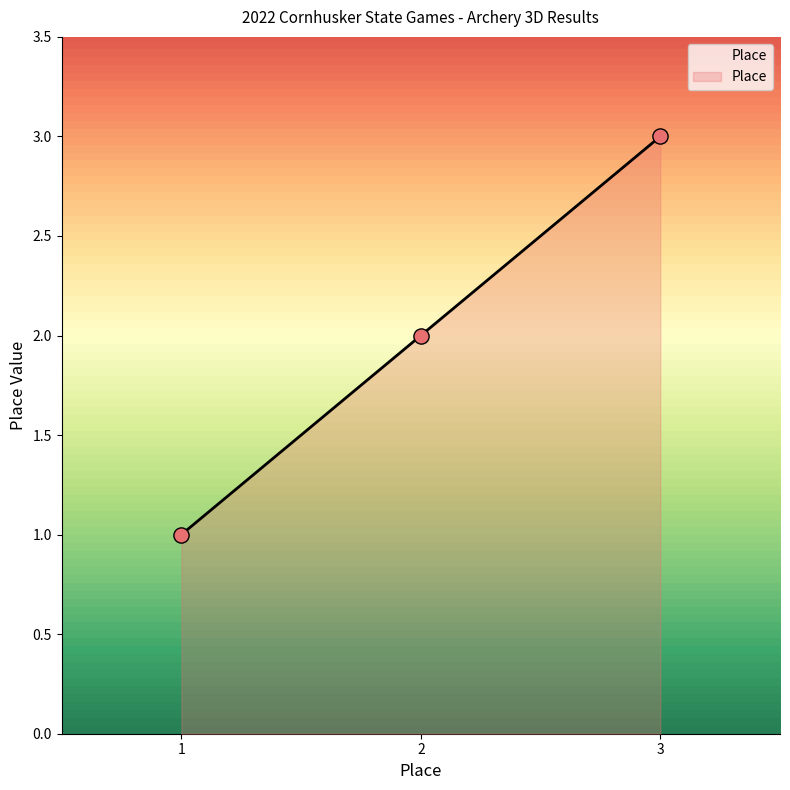

What is the ratio of the value at 2 to the value at 1?

2.0